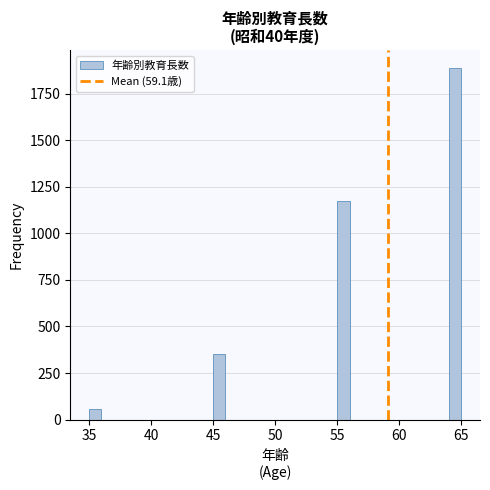

Around what value on the x-axis is the tallest bar? Give the approximate position of its centre, as read against the axis.

64.5